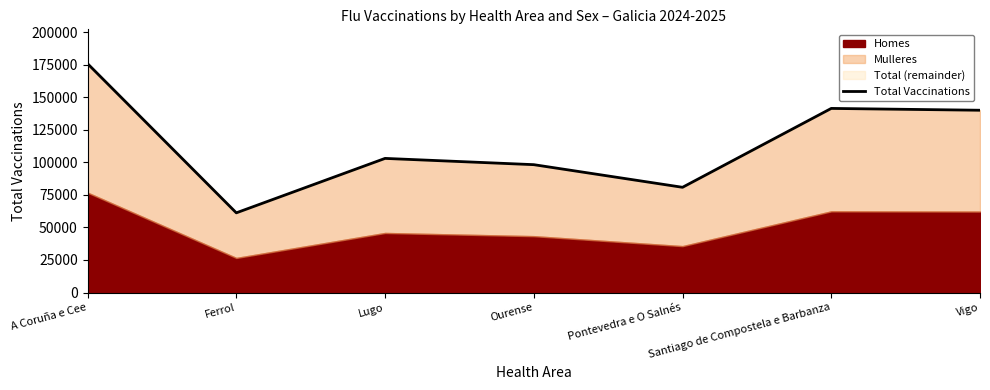

True or false: the data shows 61175 at Ferrol.

True